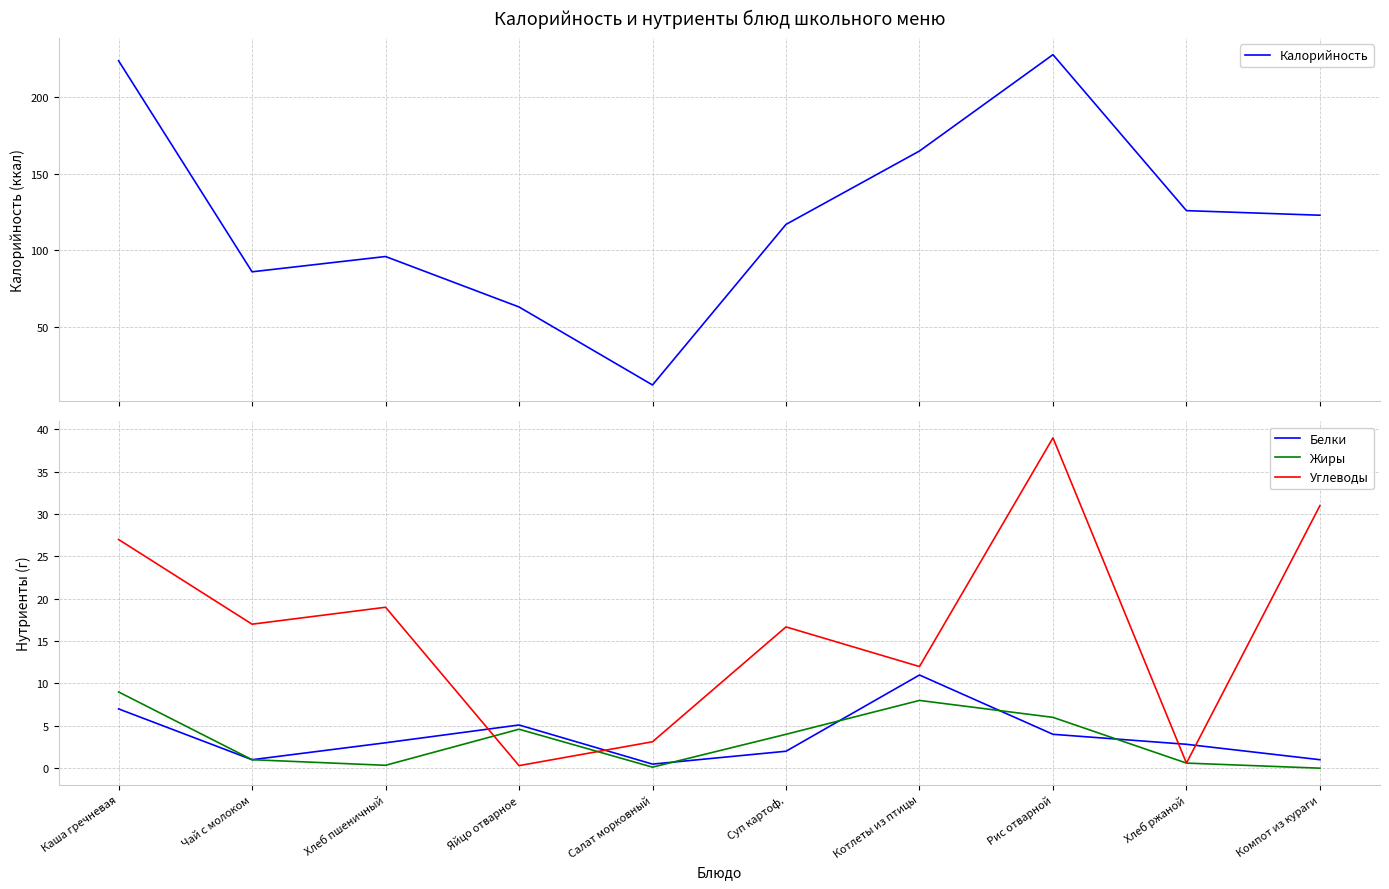

What is the lowest value of the Калорийность series?

12